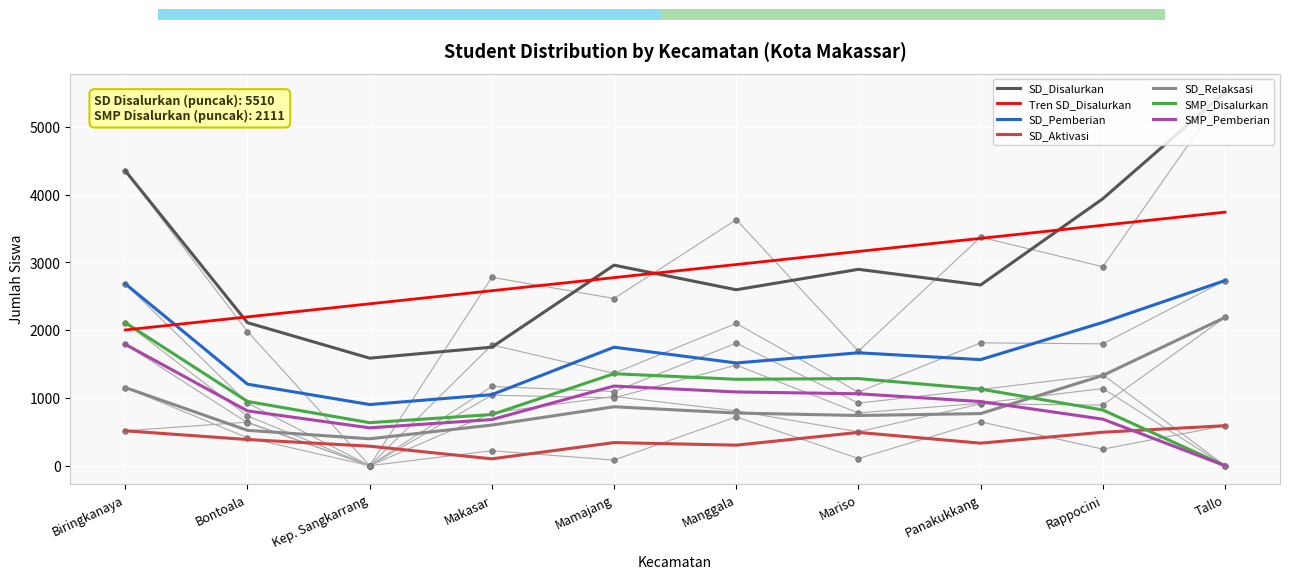

Read the SMP_Disalurkan value at Mamajang, to the nearest 100.

1100